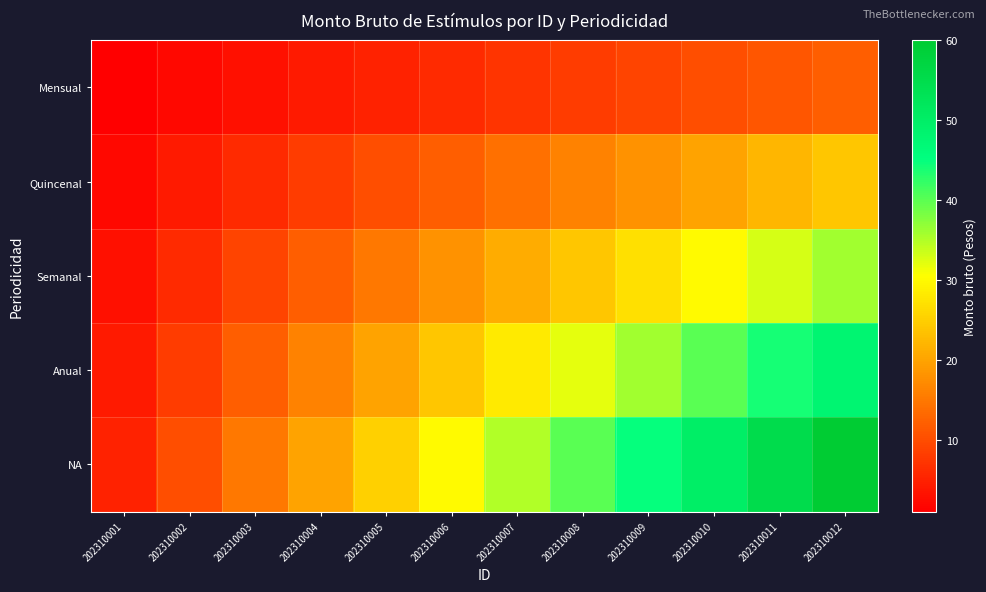

What is the greatest value displayed?

60